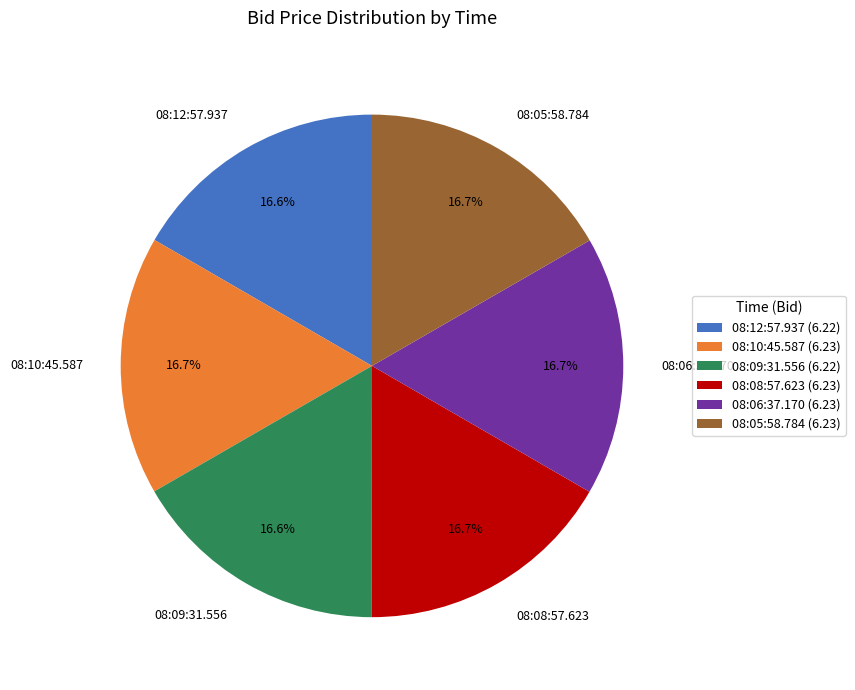

What is the total percentage of 08:06:37.170 and 08:09:31.556?

33.3%